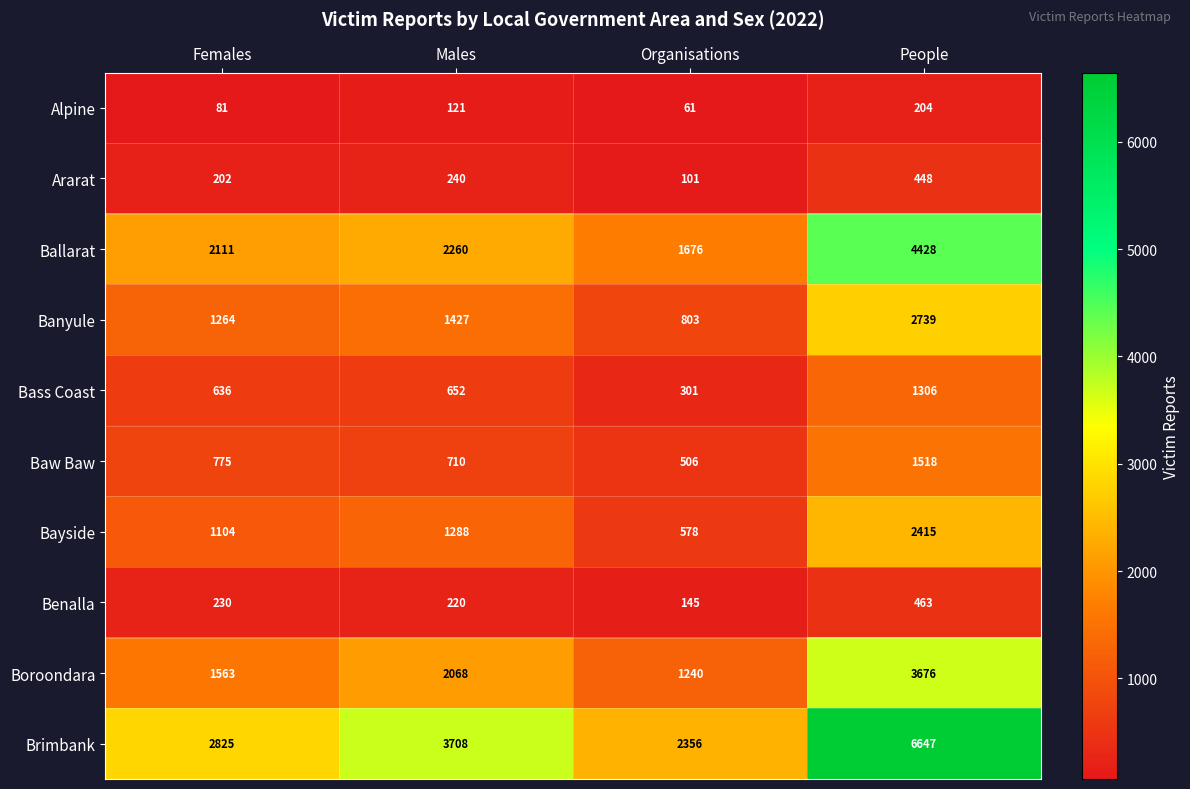

Which series has the widest spread of values?

Brimbank